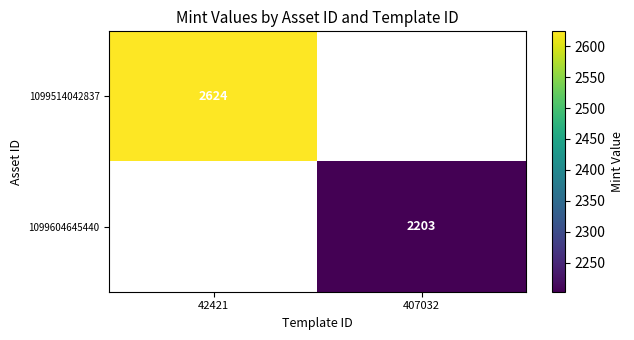

Rank the series by their maximum value, from highest to lowest.

1099514042837, 1099604645440